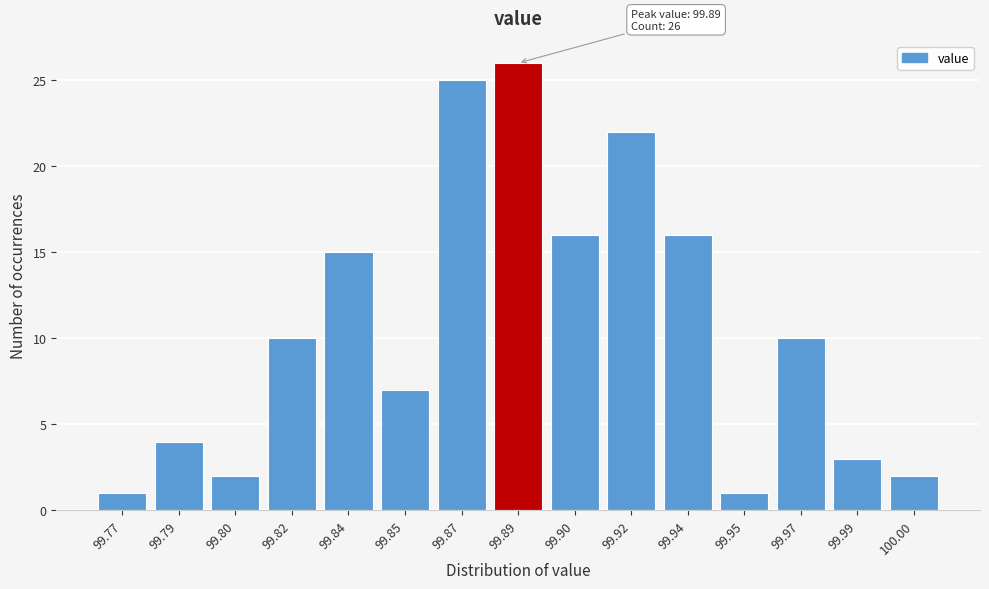

Reading right to left, transcribe all the data shown in this chart.

100.00=2	99.99=3	99.97=10	99.95=1	99.94=16	99.92=22	99.90=16	99.89=26	99.87=25	99.85=7	99.84=15	99.82=10	99.80=2	99.79=4	99.77=1